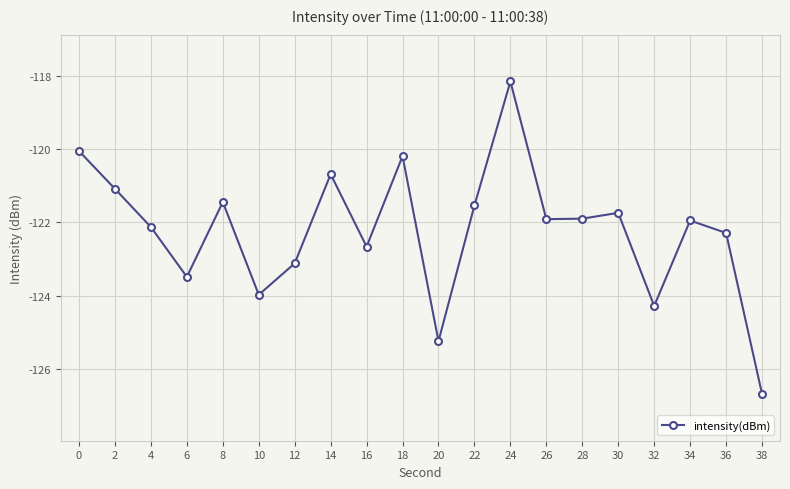

How many points are higher than both their immediate neighbors (excluding endpoints)?

6